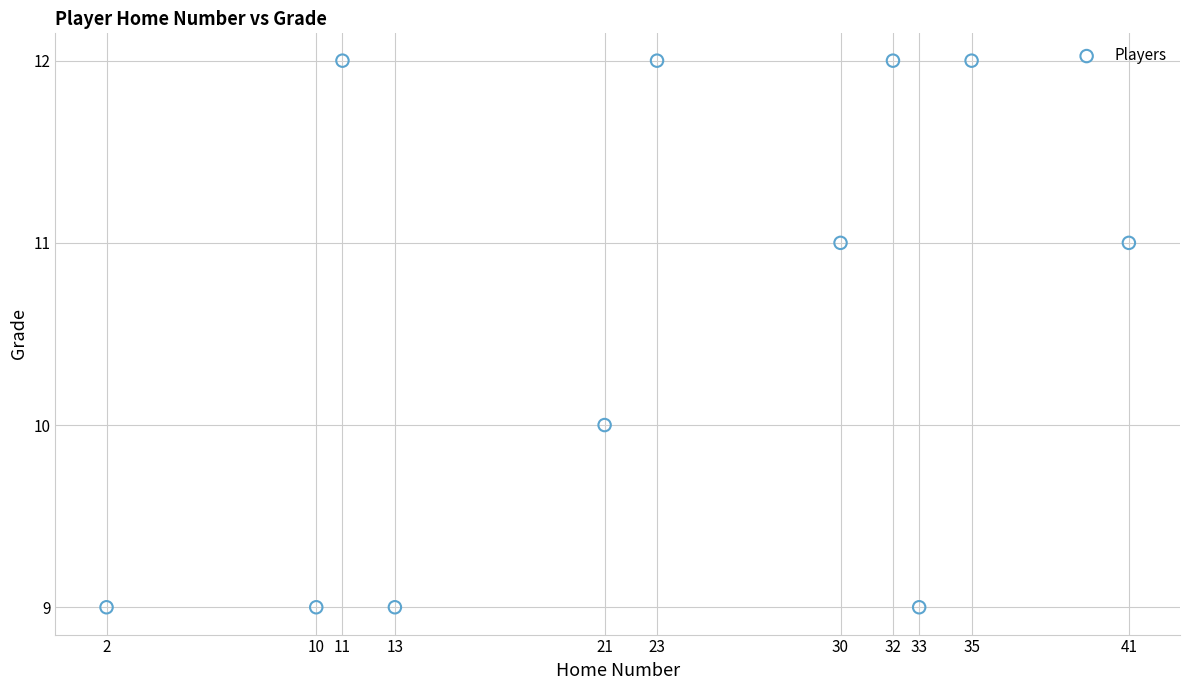

What is the average X value?

23